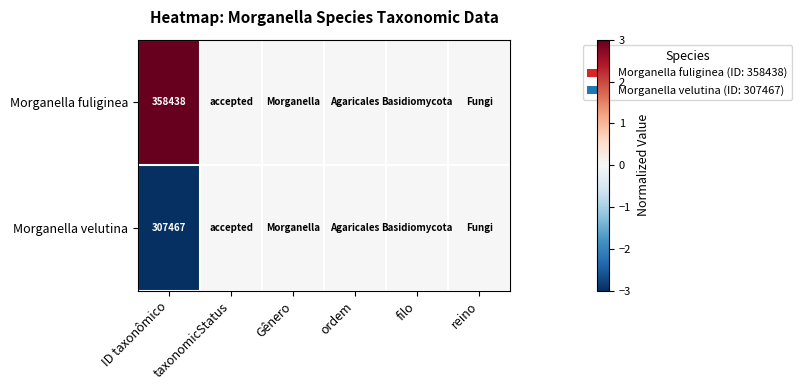

What is the total value across all series at ID taxonômico?

665905